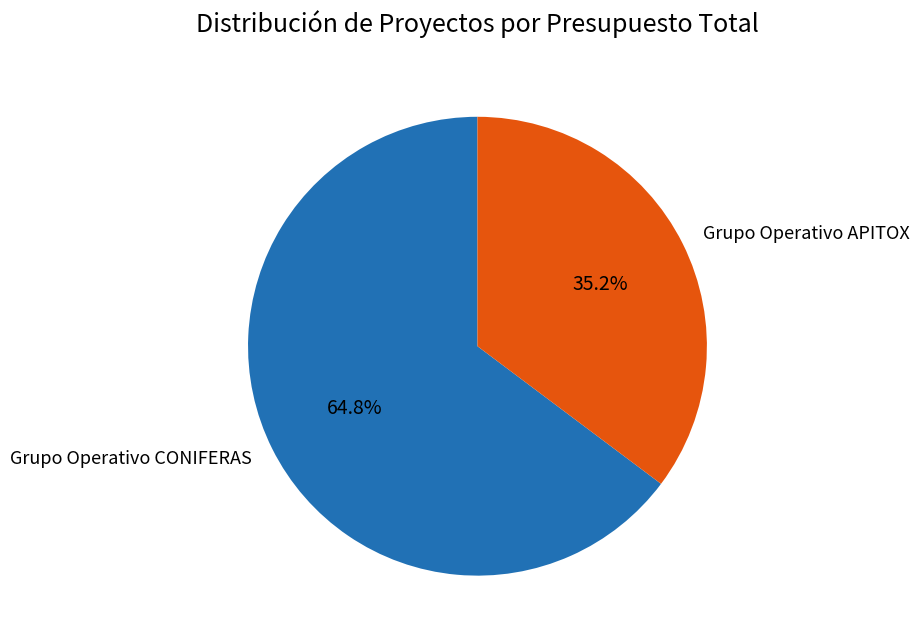

The Grupo Operativo CONIFERAS slice represents 74% of the pie. True or false?

False